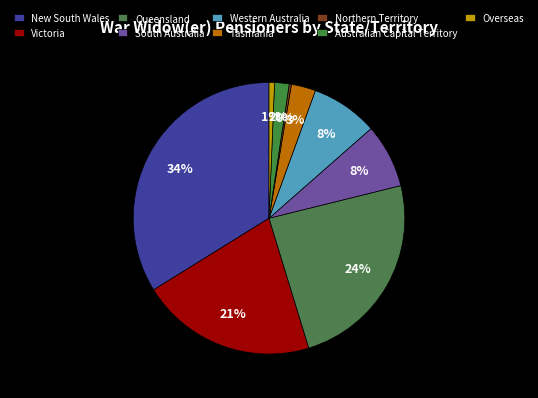

Does Western Australia account for over 50% of the chart?

No